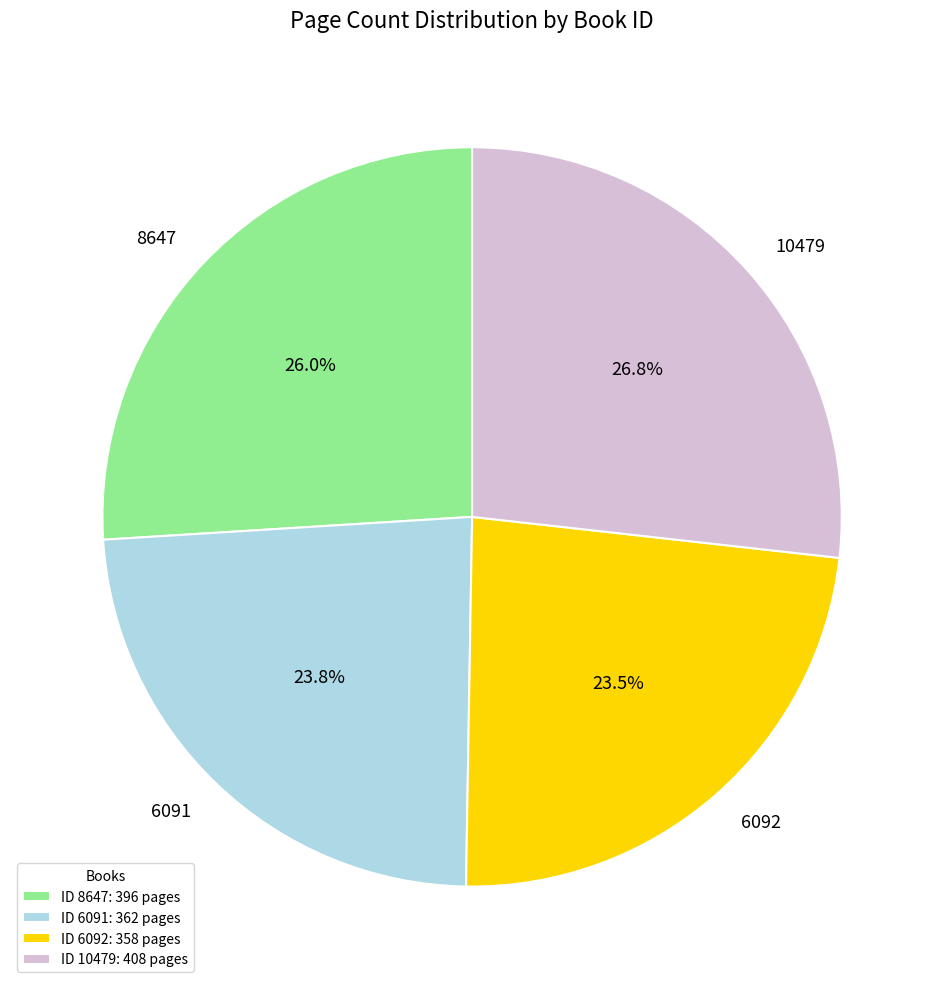

Is the sum of 10479 and 6091 greater than half?

Yes